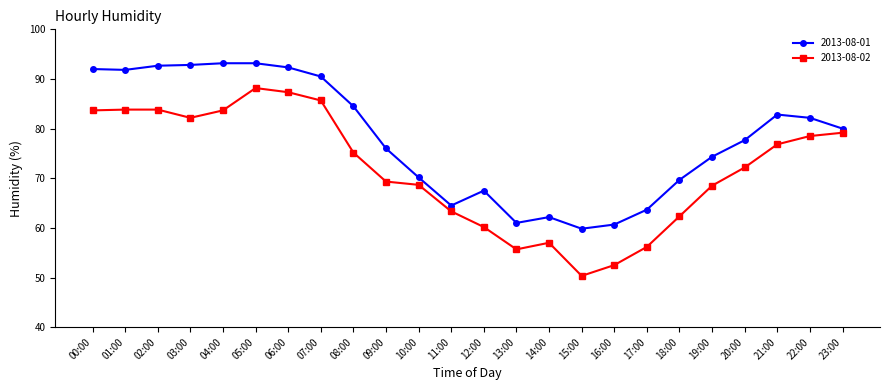

True or false: 2013-08-02 and 2013-08-01 intersect in this chart.

False